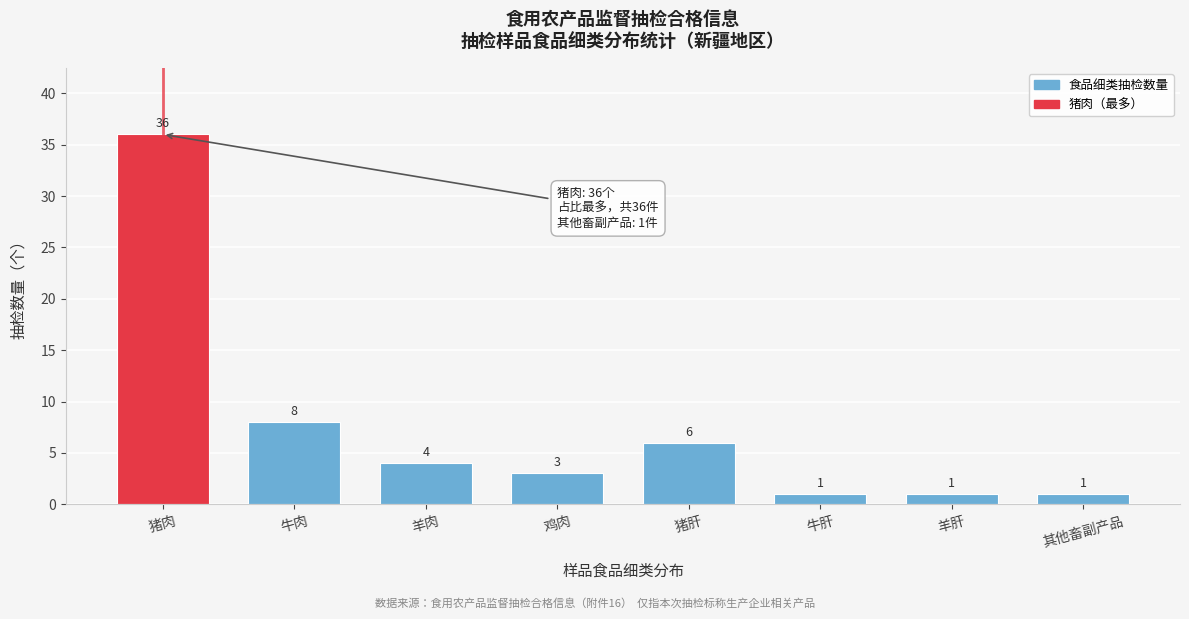

Reading left to right, extract all data points from this chart.

猪肉=36	牛肉=8	羊肉=4	鸡肉=3	猪肝=6	牛肝=1	羊肝=1	其他畜副产品=1